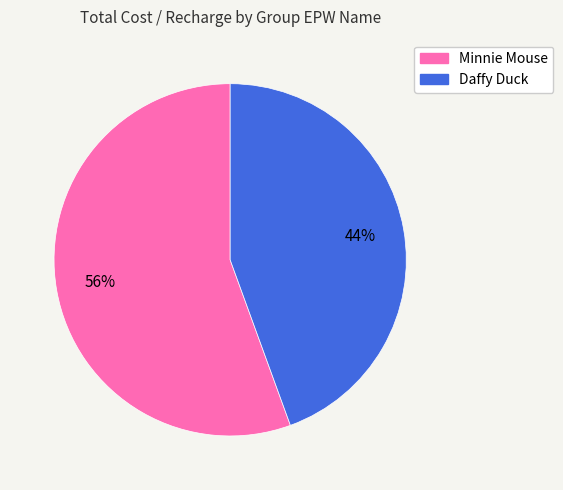

Which slice is the largest?

Minnie Mouse